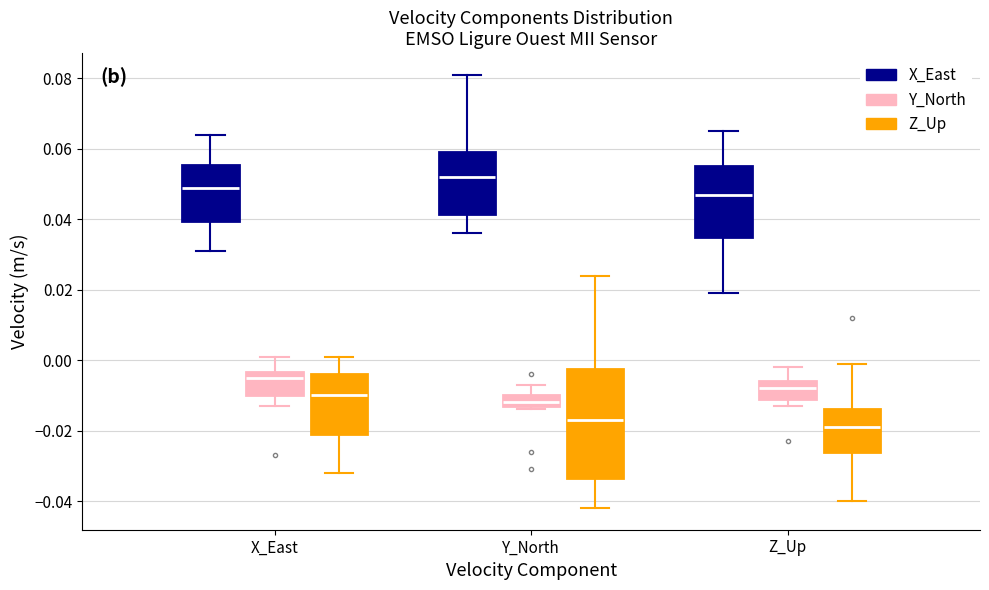

Reading left to right, read every box against the y-axis: the position of its median line, the range the box covers, and the ends of its whiskers. The values are not printed on the chart, so give them approximately, as read against the axis.

X_East (X_East): median 0.050, box 0.040 to 0.056, whiskers 0.032 to 0.064
X_East (Y_North): median -0.004 (just below the box's upper edge), box -0.010 to -0.004, whiskers -0.012 to 0.002
X_East (Z_Up): median -0.010, box -0.020 to -0.004, whiskers -0.032 to 0.002
Y_North (X_East): median 0.052, box 0.042 to 0.060, whiskers 0.036 to 0.082
Y_North (Y_North): median -0.012 (just above the box's lower edge), box -0.012 to -0.010, whiskers -0.014 to -0.006
Y_North (Z_Up): median -0.016, box -0.034 to -0.002, whiskers -0.042 to 0.024
Z_Up (X_East): median 0.048, box 0.036 to 0.056, whiskers 0.020 to 0.066
Z_Up (Y_North): median -0.008, box -0.010 to -0.006, whiskers -0.012 to -0.002
Z_Up (Z_Up): median -0.018, box -0.026 to -0.014, whiskers -0.040 to 0.000